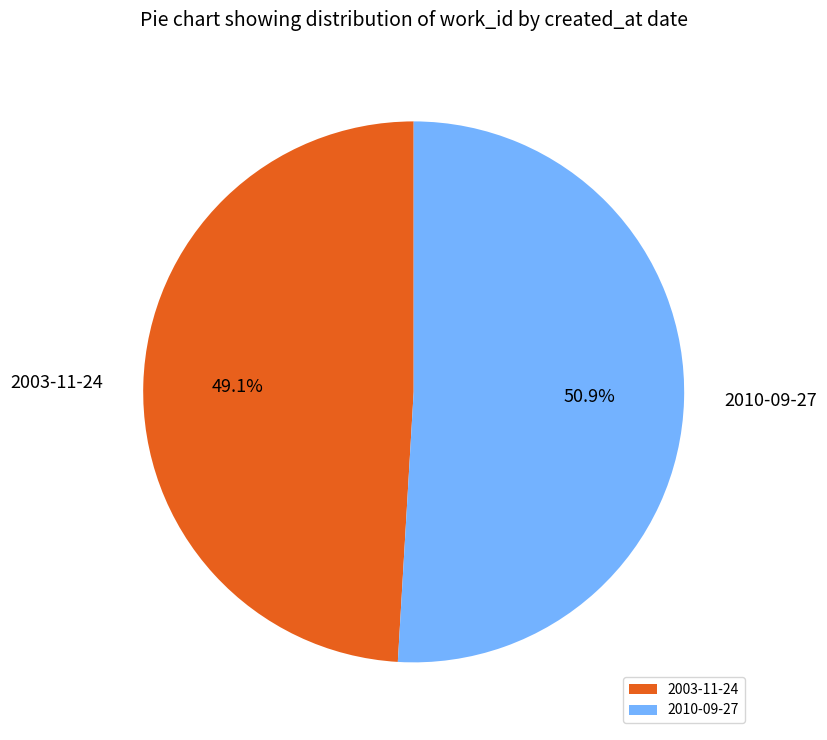

To the nearest percent, what is the difference between the 2010-09-27 and 2003-11-24 slice percentages?

2%